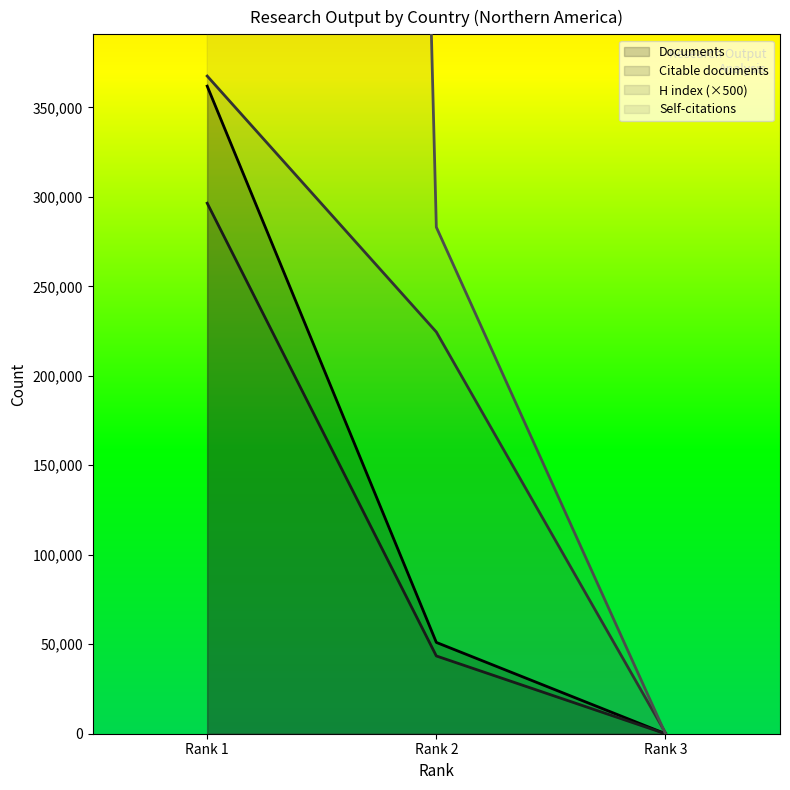

List the series in order of their peak value, highest first.

Citations, H index, Documents, Citable documents